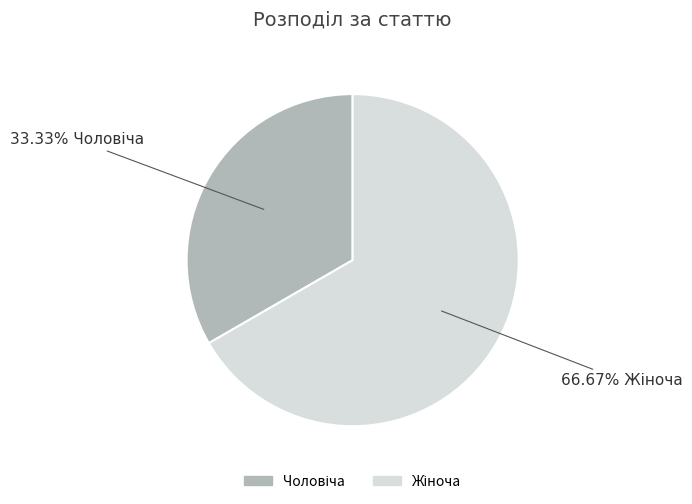

To the nearest percent, what is the difference between the largest and smallest slice percentages?

33%